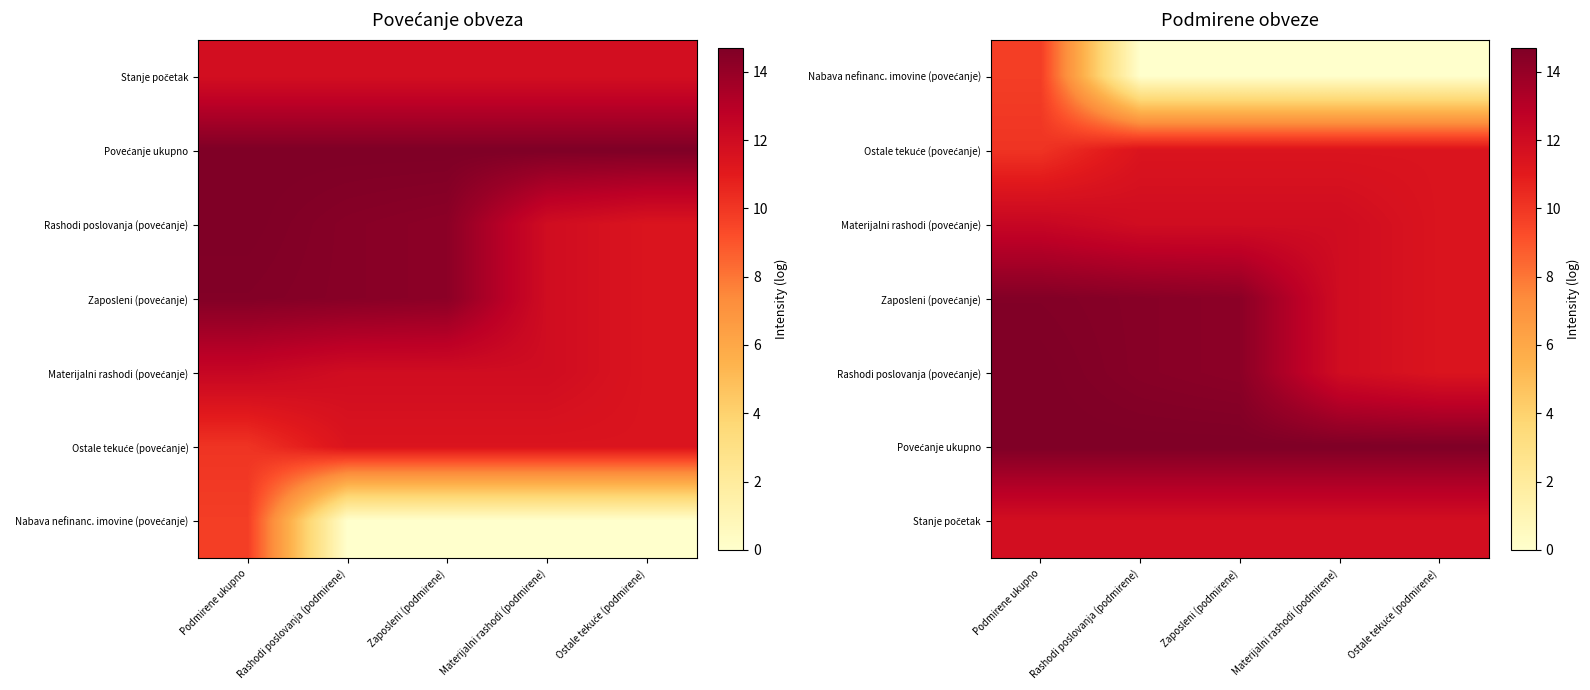

What is the sum of the Ostale tekuće (povećanje) values at Podmirene ukupno and Zaposleni (podmirene)?

21.5